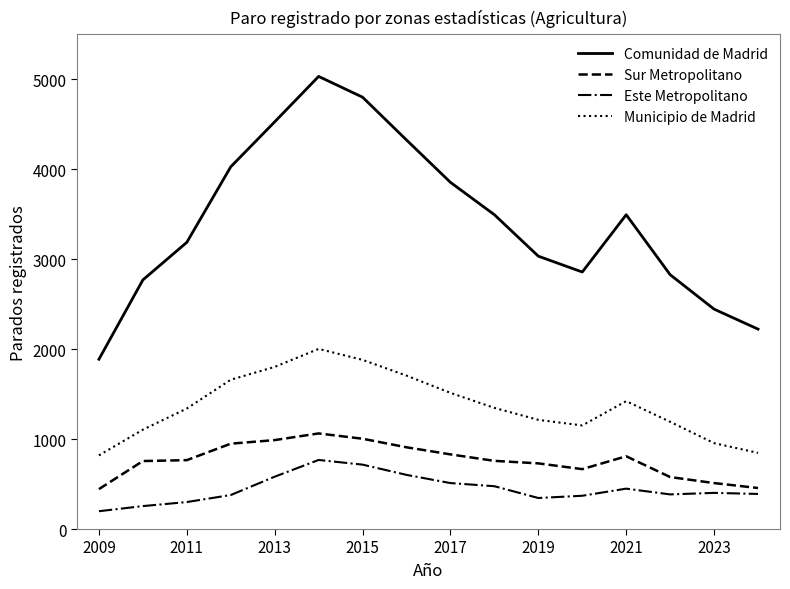

Which series has the largest range (max minus min)?

Comunidad de Madrid